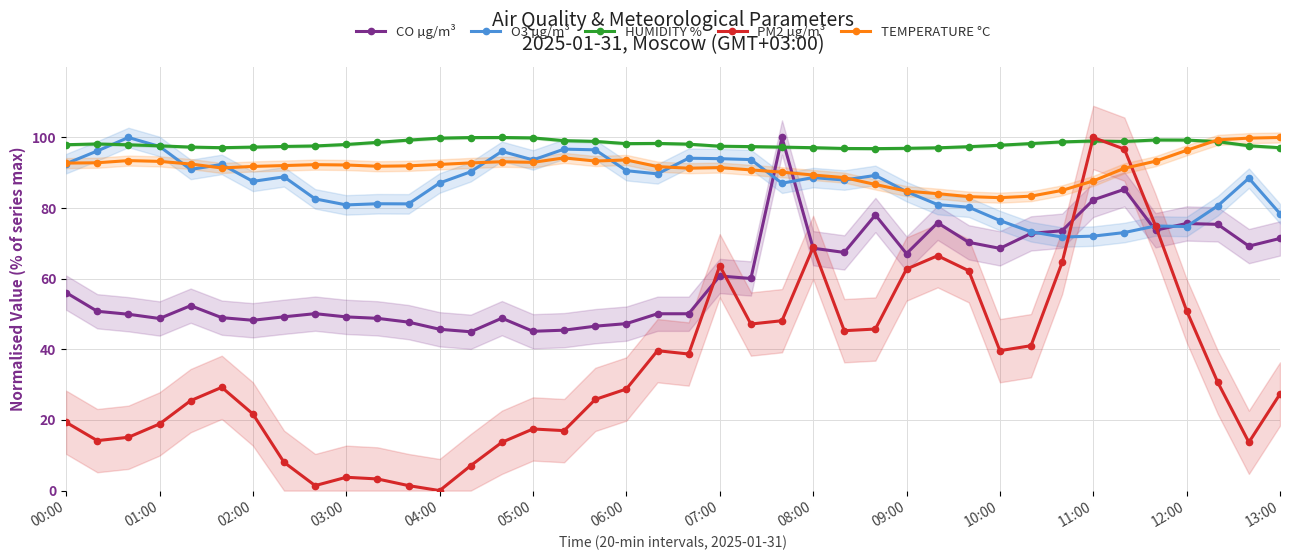

The value of TEMPERATURE °C at 38 is 99.8. True or false?

True